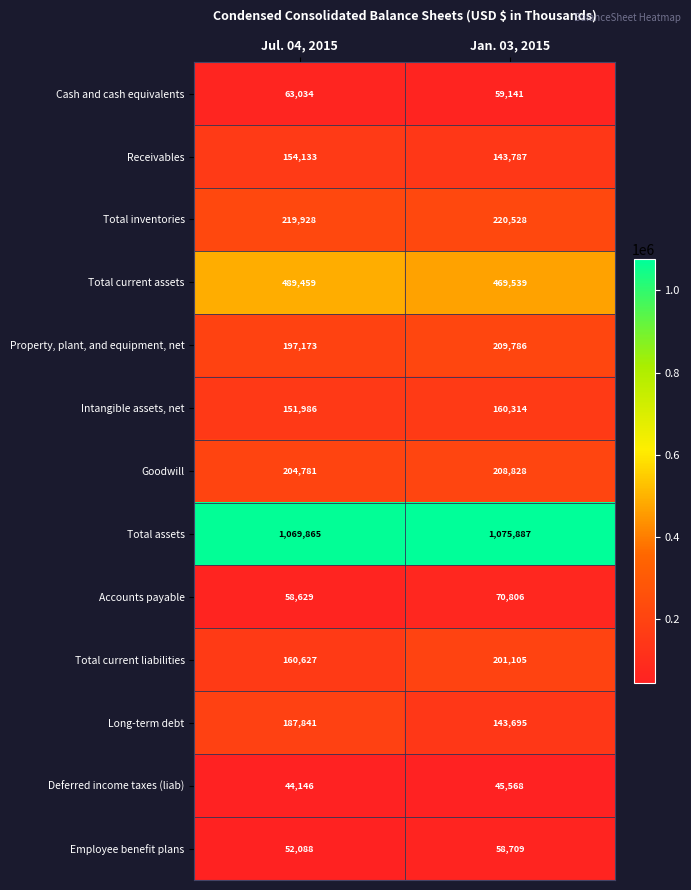

At which category does the chart reach its peak across all series?

Jan. 03, 2015